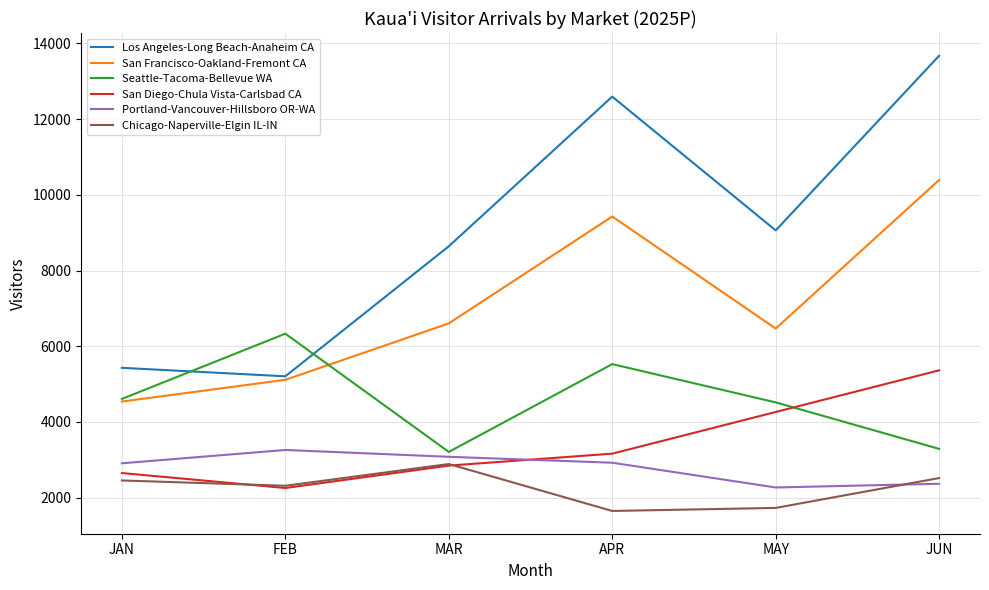

What position from the right is JUN?

1